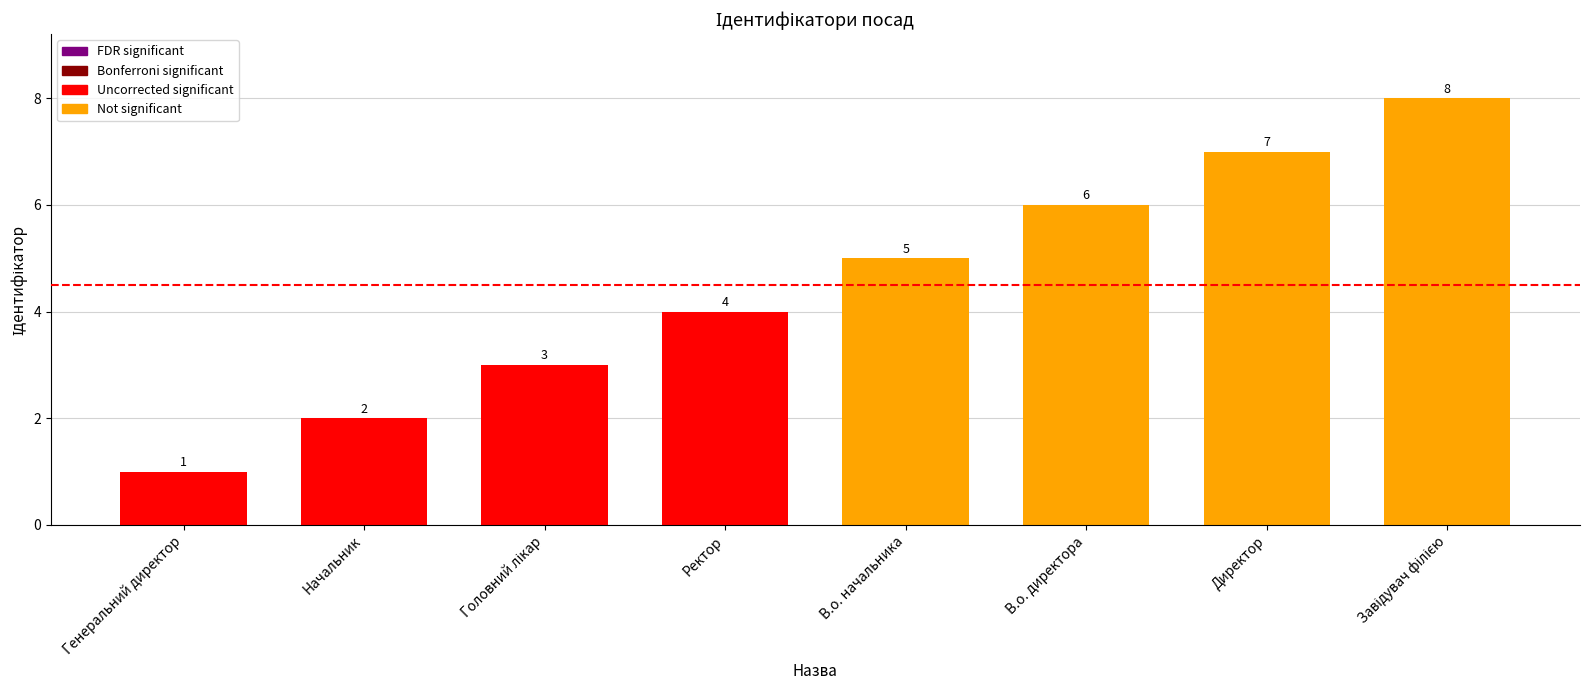

True or false: the data shows 7 at Директор.

True